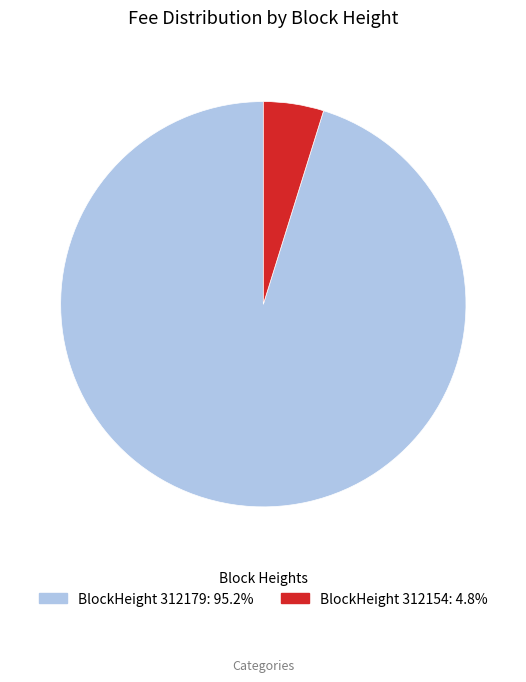

Is there any slice that represents more than half of the pie?

Yes